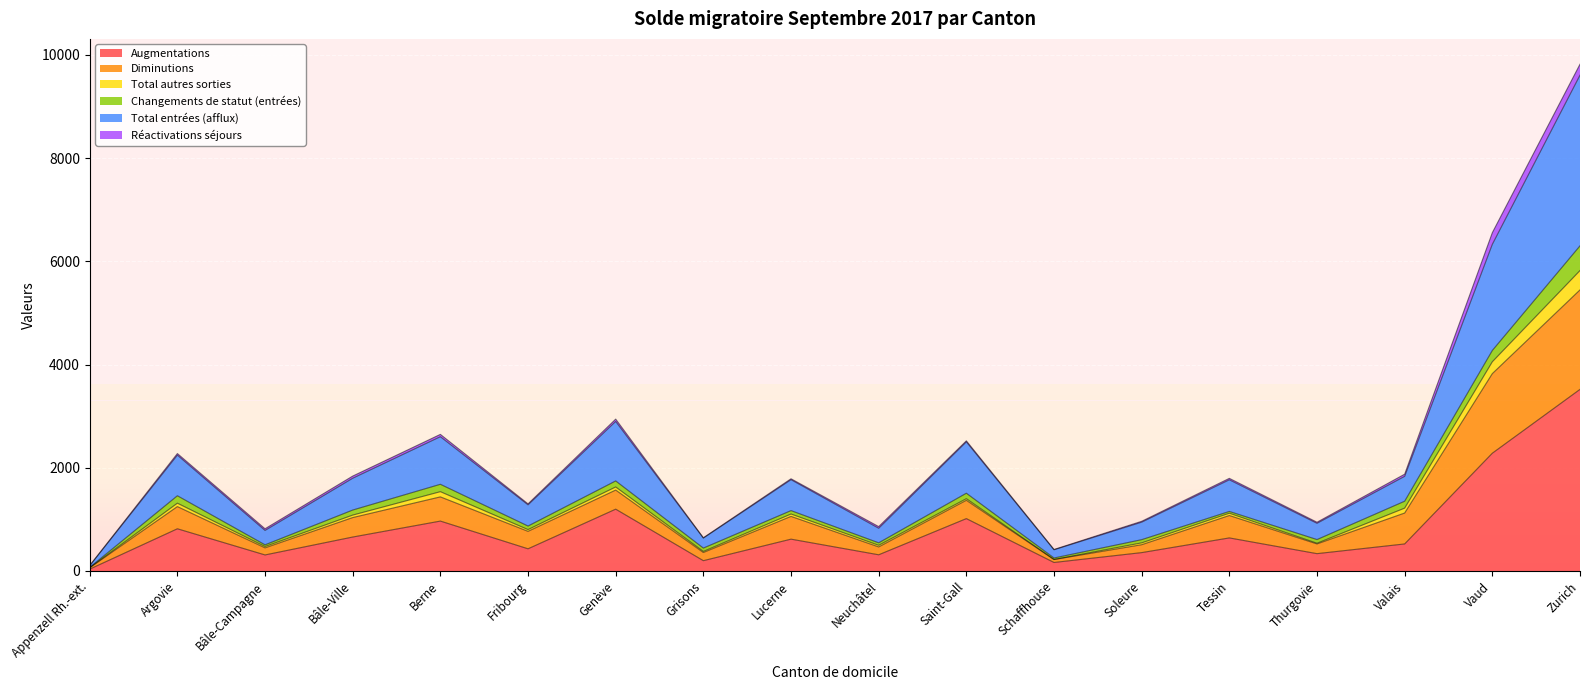

At which label does Augmentations reach its peak?

Zurich